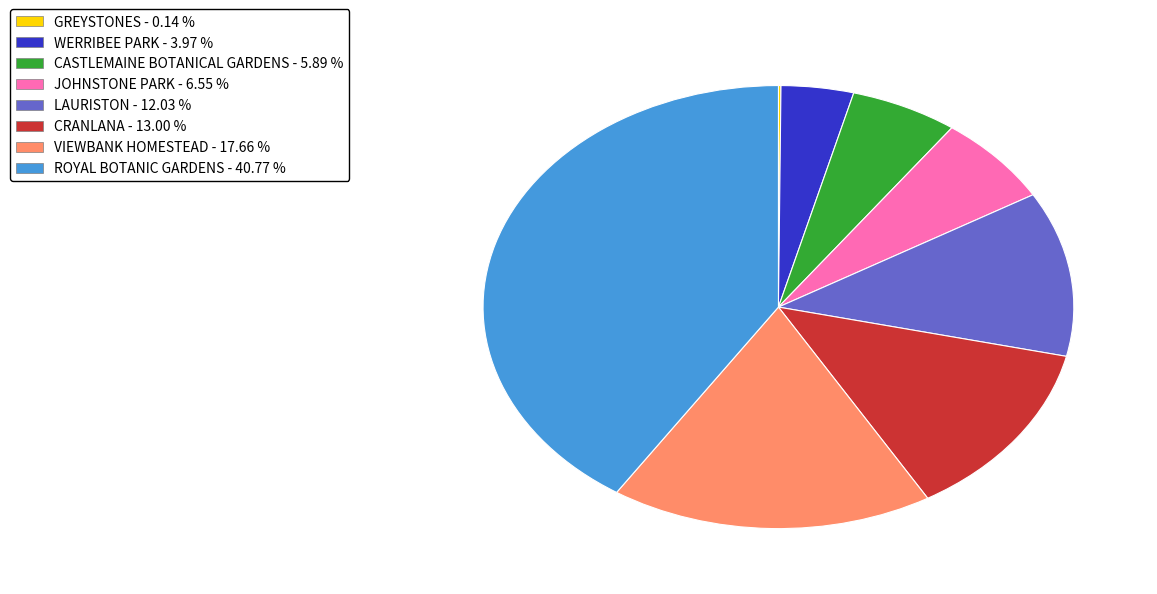

What is the largest slice in the pie chart?

ROYAL BOTANIC GARDENS